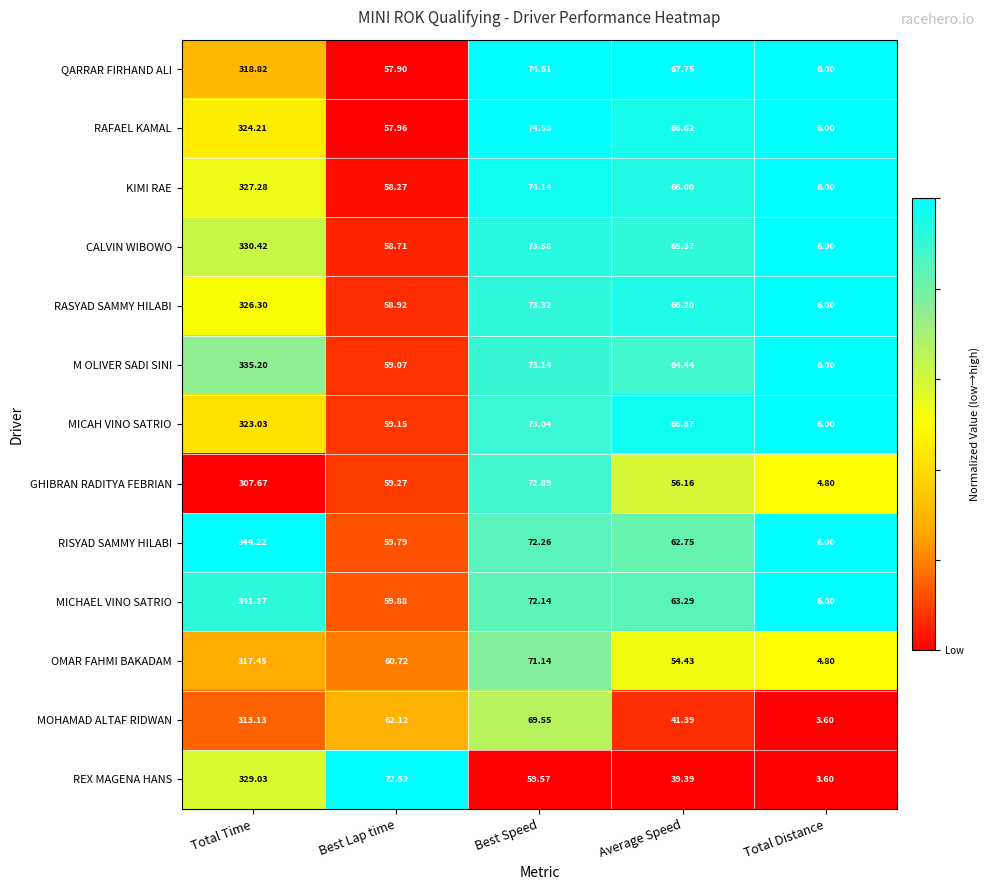

Is the value of RAFAEL KAMAL at Best Speed greater than the value of RASYAD SAMMY HILABI at Best Lap time?

Yes